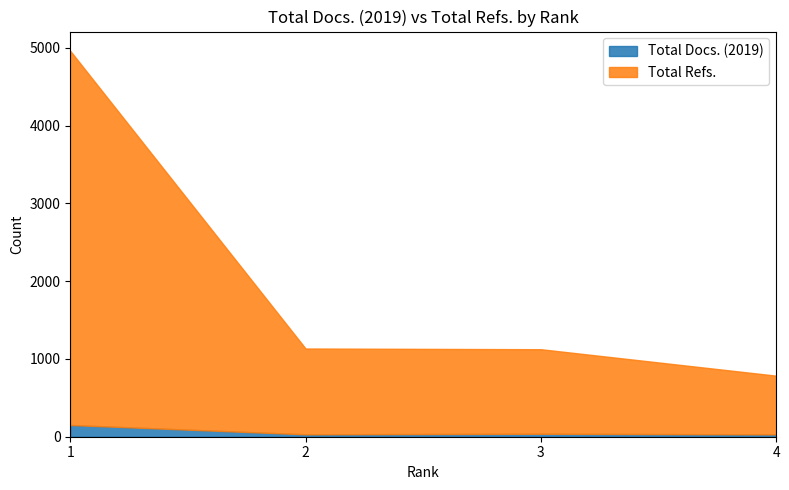

True or false: Total Refs. and Total Docs. (2019) cross at least once.

False